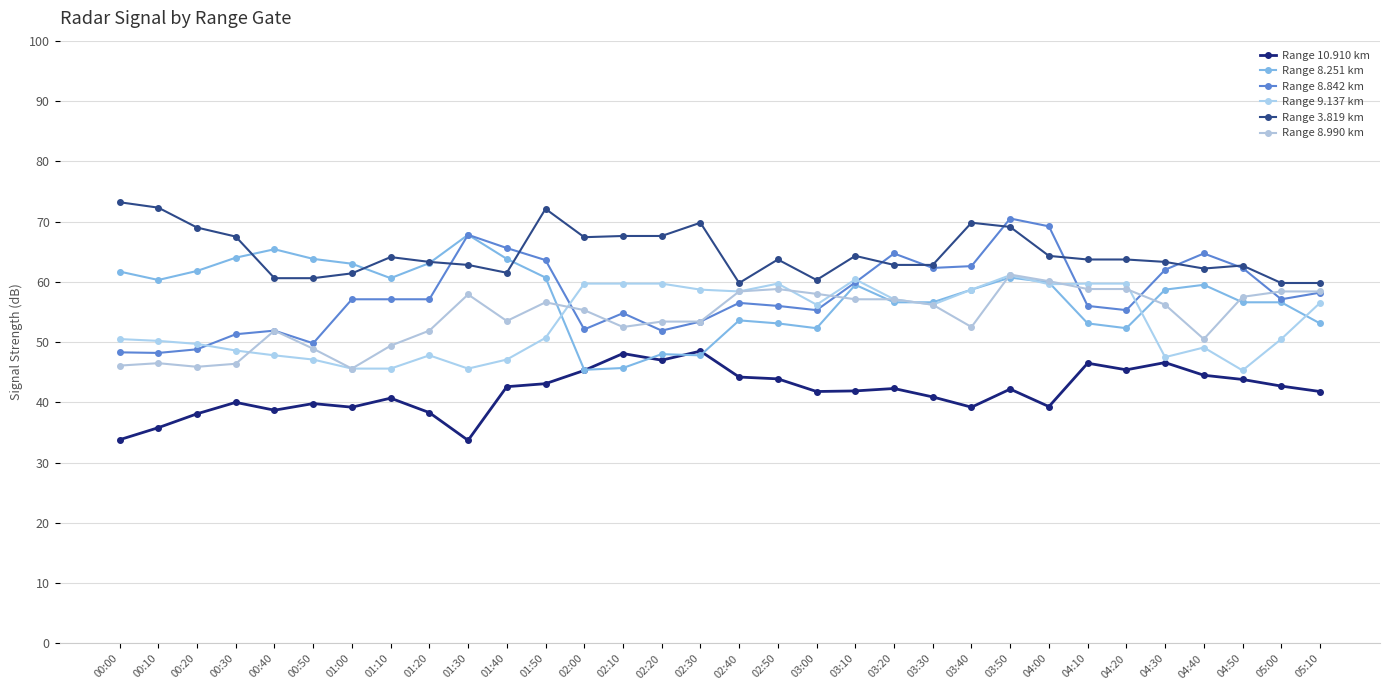

Rank the categories by Range 10.910 km value from highest to lowest.

02:30, 02:10, 02:20, 04:30, 04:10, 04:20, 02:00, 04:40, 02:40, 02:50, 04:50, 01:50, 05:00, 01:40, 03:20, 03:50, 03:10, 03:00, 05:10, 03:30, 01:10, 00:30, 00:50, 04:00, 01:00, 03:40, 00:40, 01:20, 00:20, 00:10, 00:00, 01:30